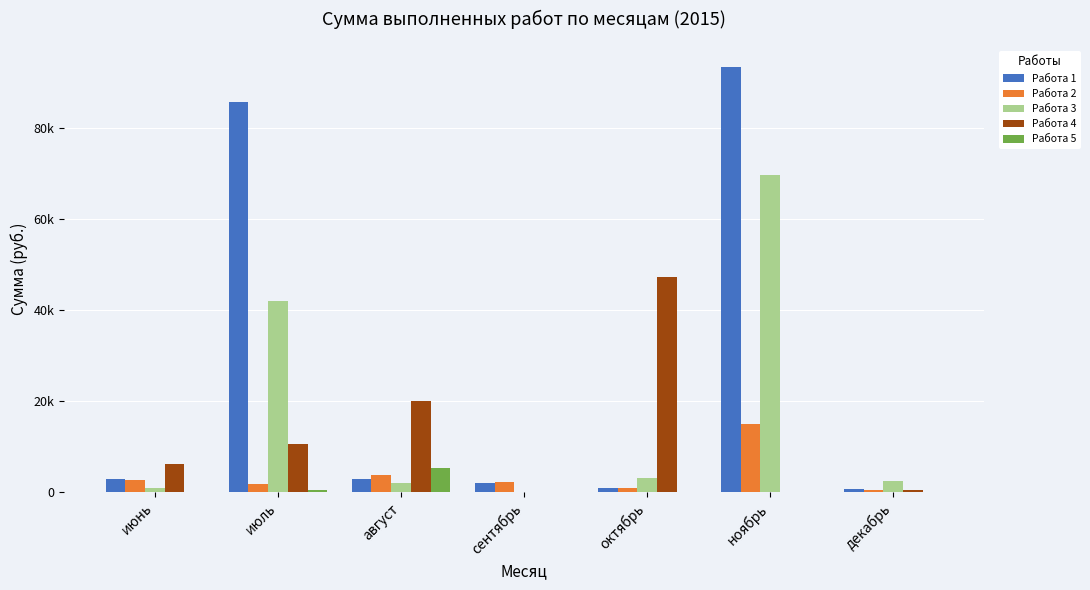

Read the Работа 4 value at август.

19921.4